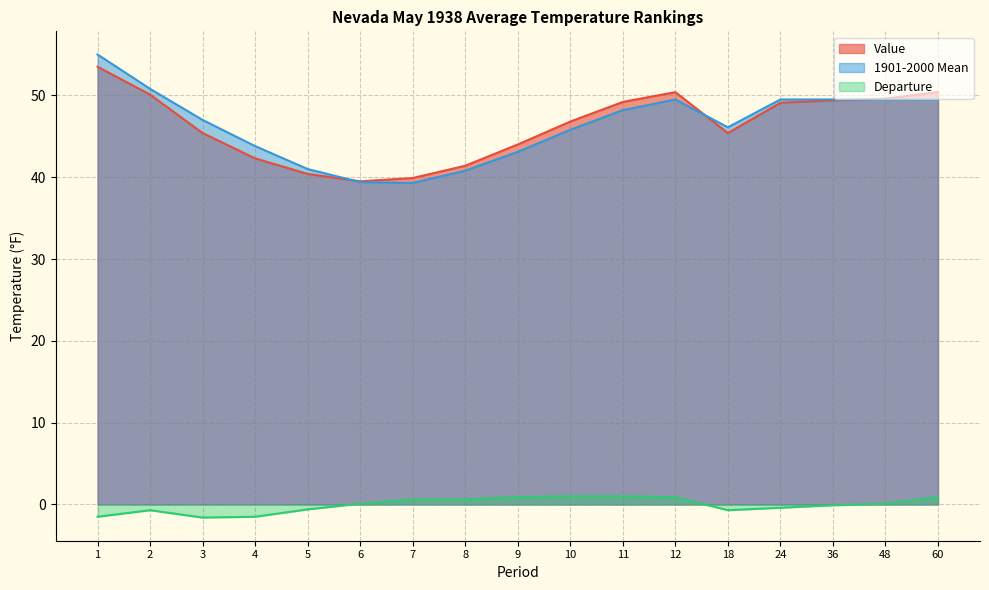

What is the value of the 1901-2000 Mean point at the 7th from the left?

39.3